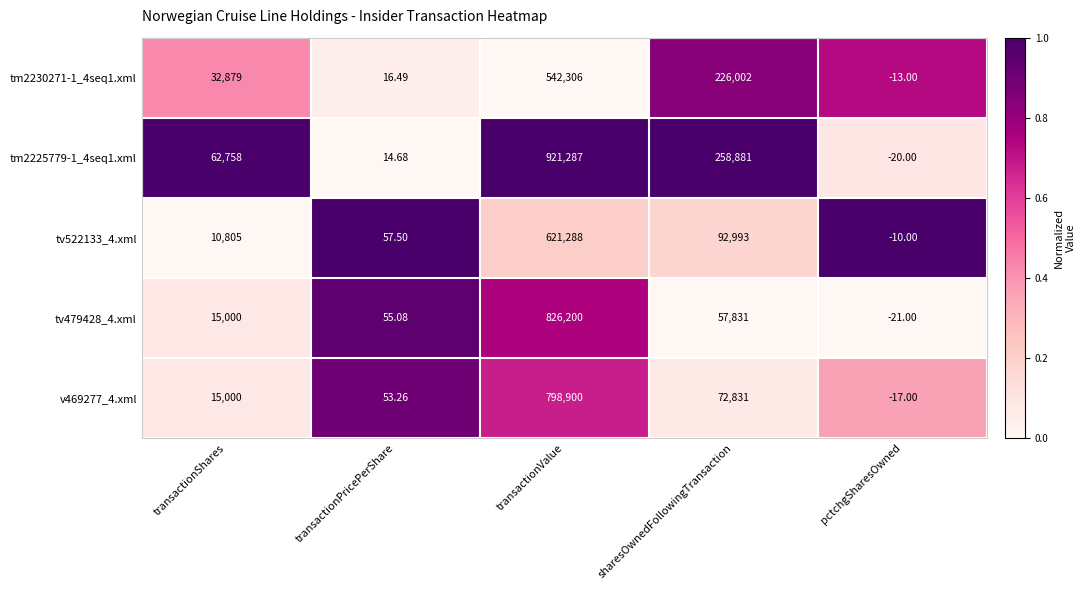

How many data points does each series have?

5